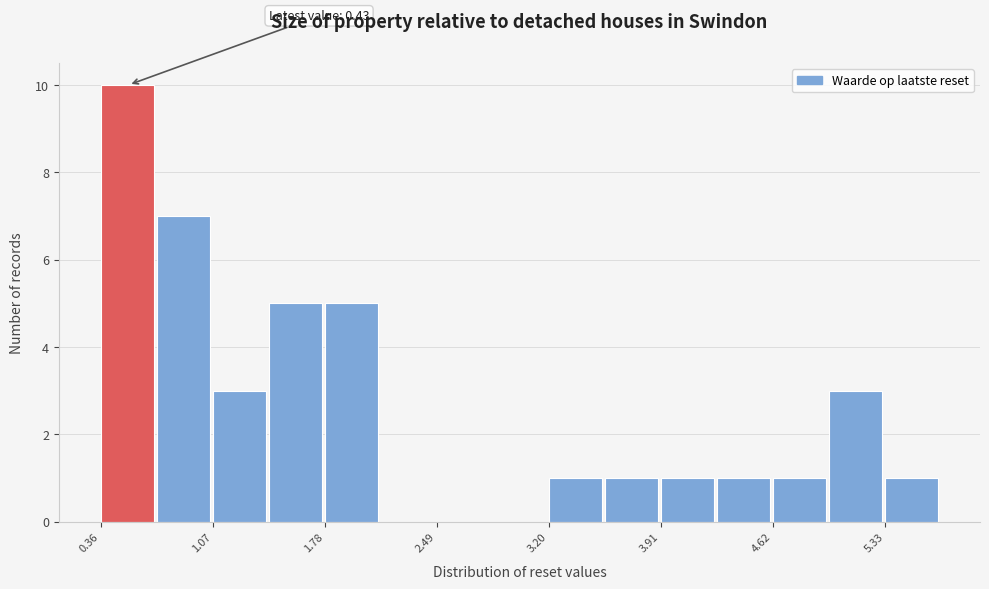

Read against the x-axis, roughly where is the centre of the tallest bar?

0.5